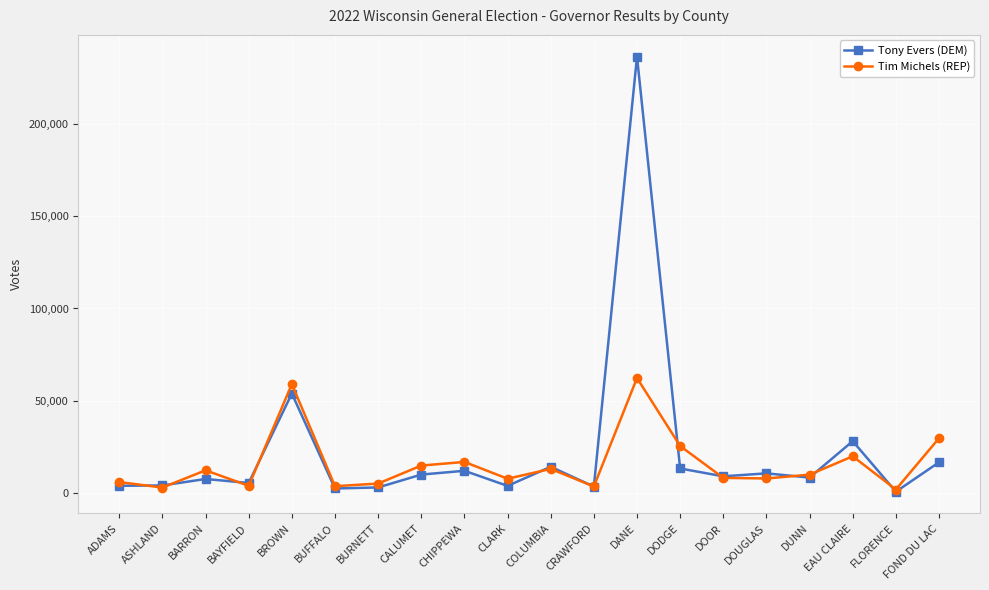

What is the label of the 6th point from the right?

DOOR